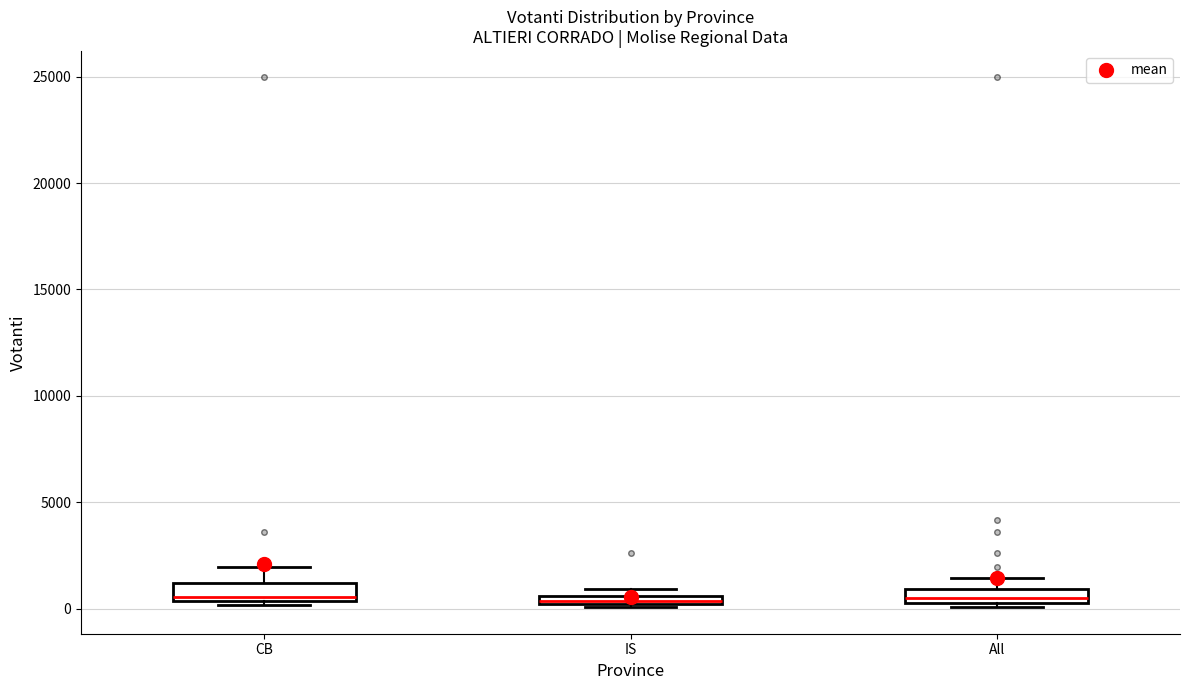

Where does the upper whisker of the box for CB end on the y-axis? The values are not printed on the chart, so give them approximately, as read against the axis.

2000